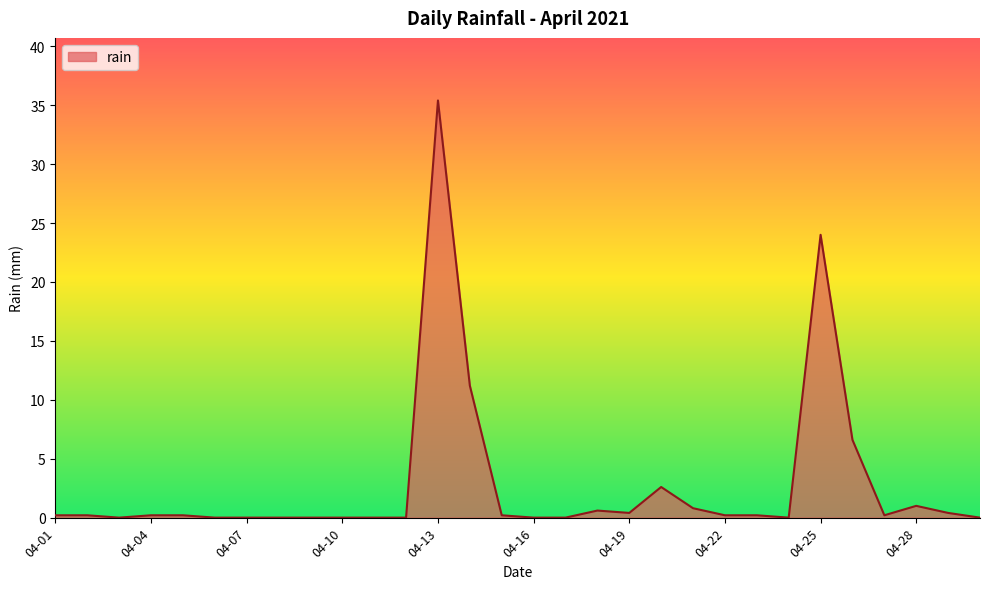

What is the difference between the maximum and minimum values?

35.4